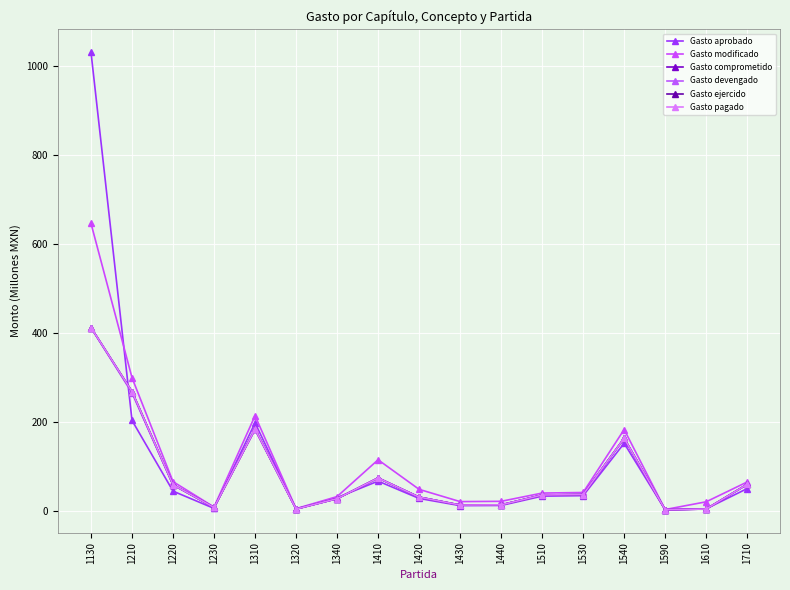

What is the greatest value displayed?

1030.7